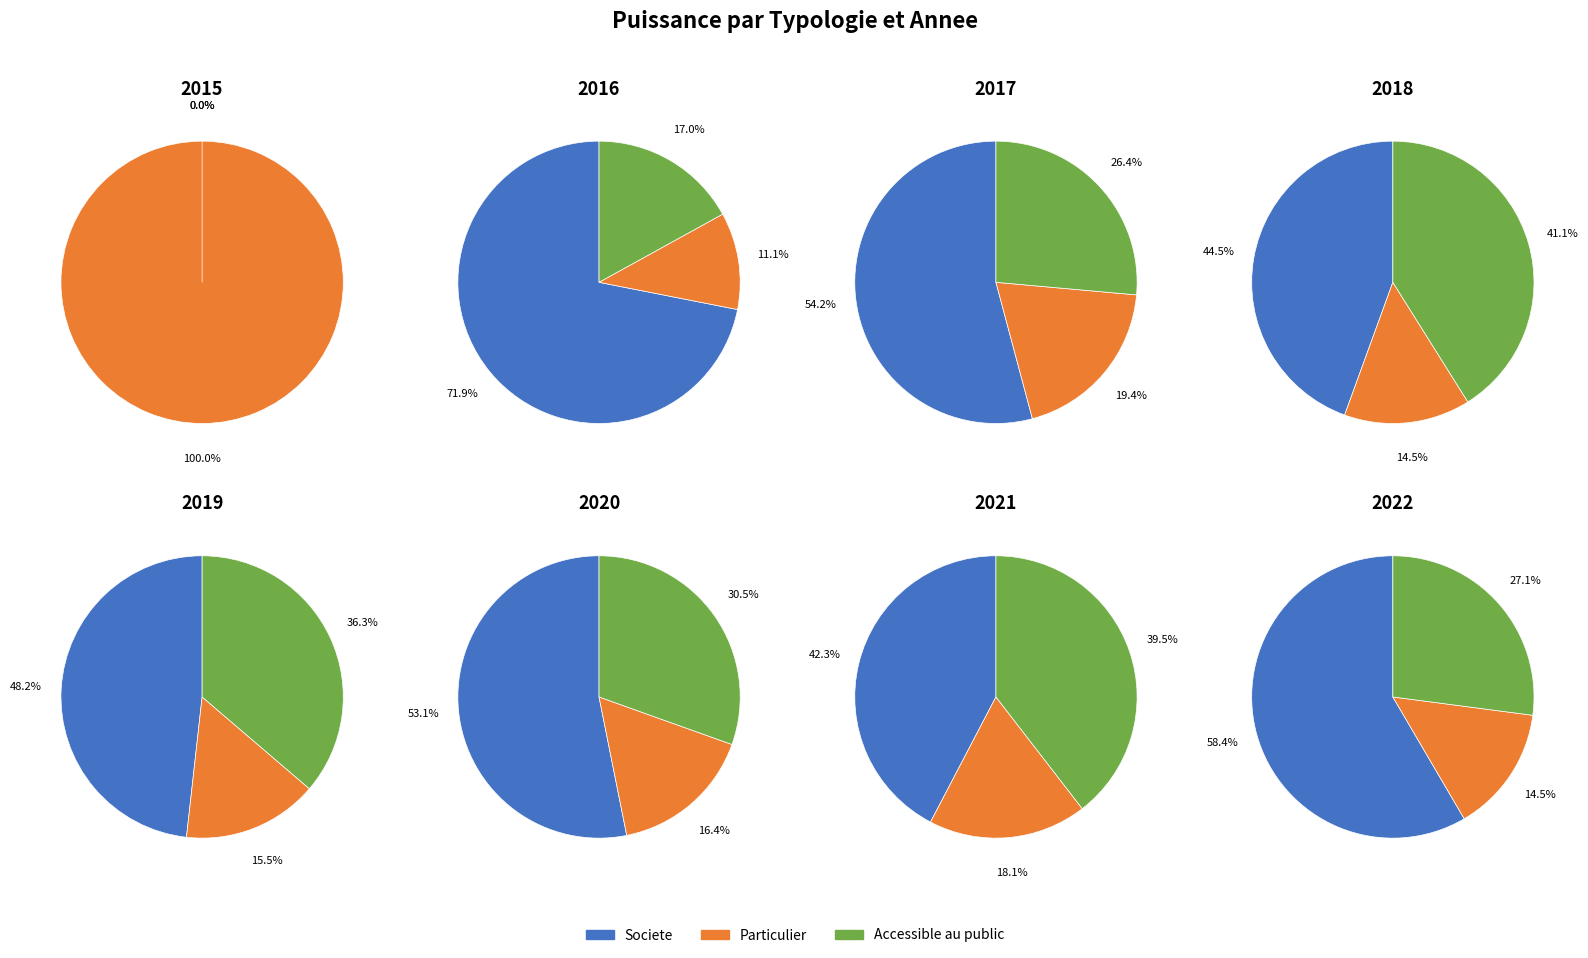

Does 11 represent more than half of the total?

No